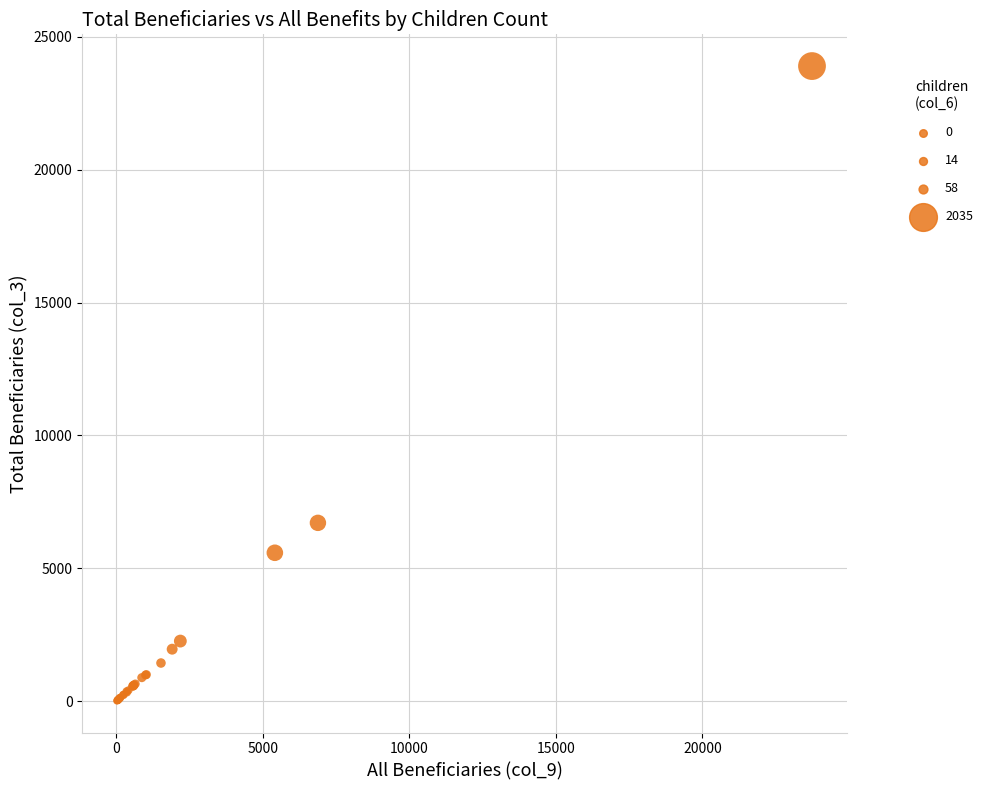

What Y value in the scatter plot is closest to 11957?

6715